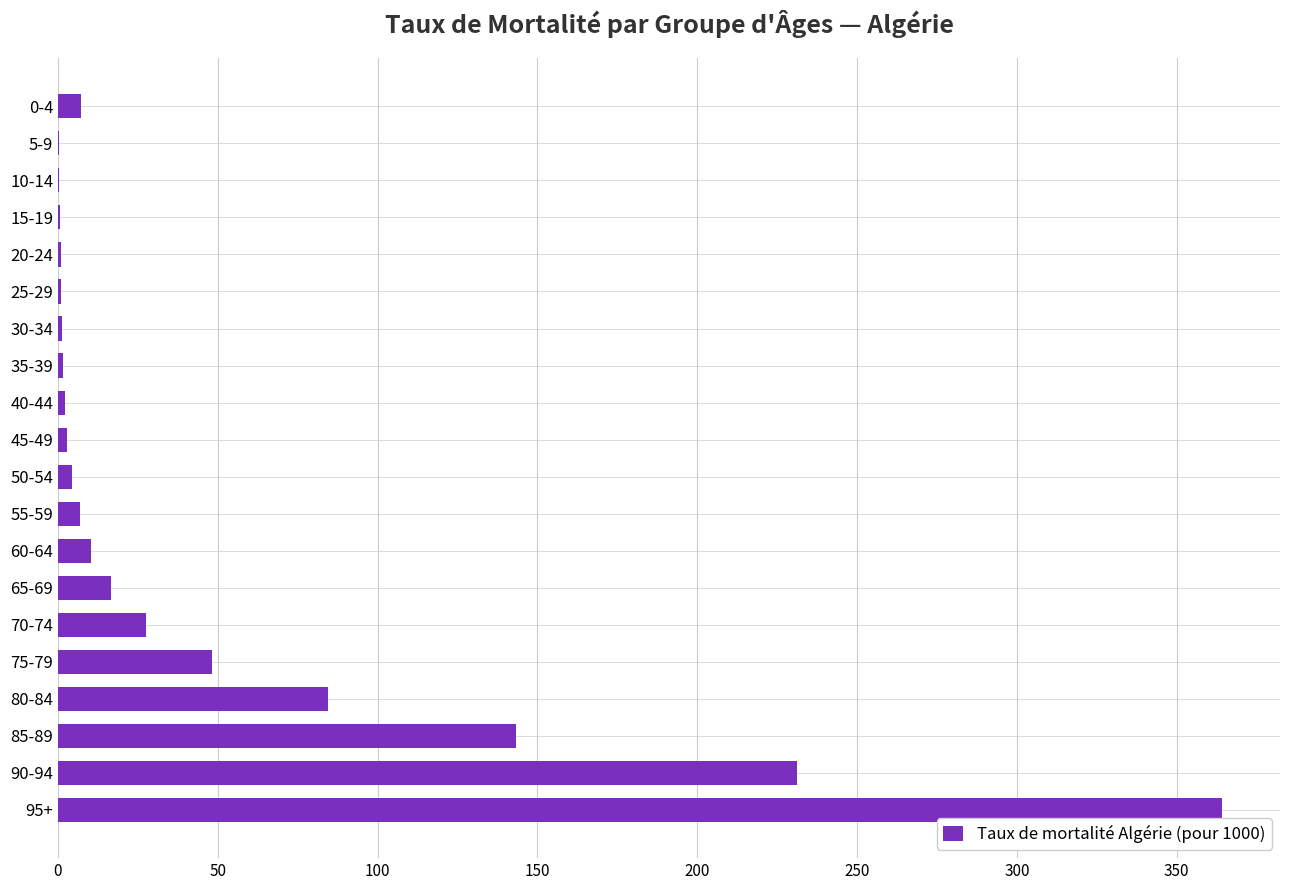

The value at 95+ is 364.1. True or false?

True